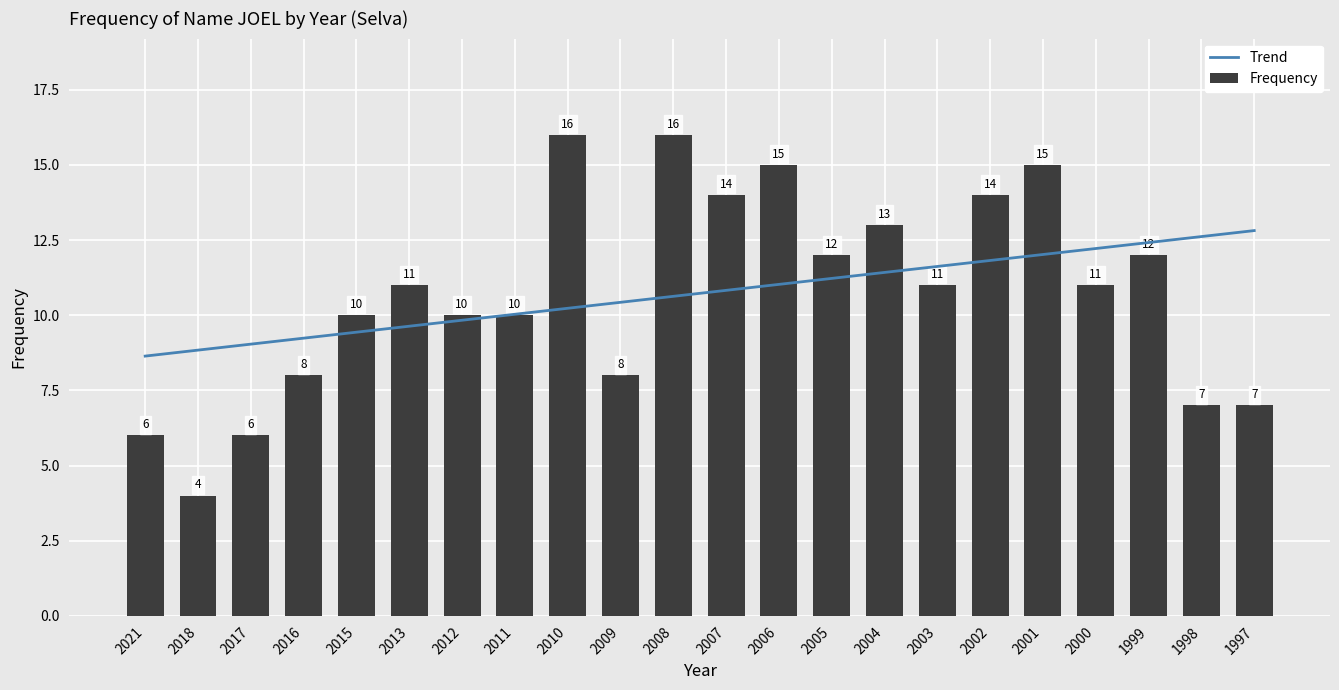

Count the number of categories in the chart.

22